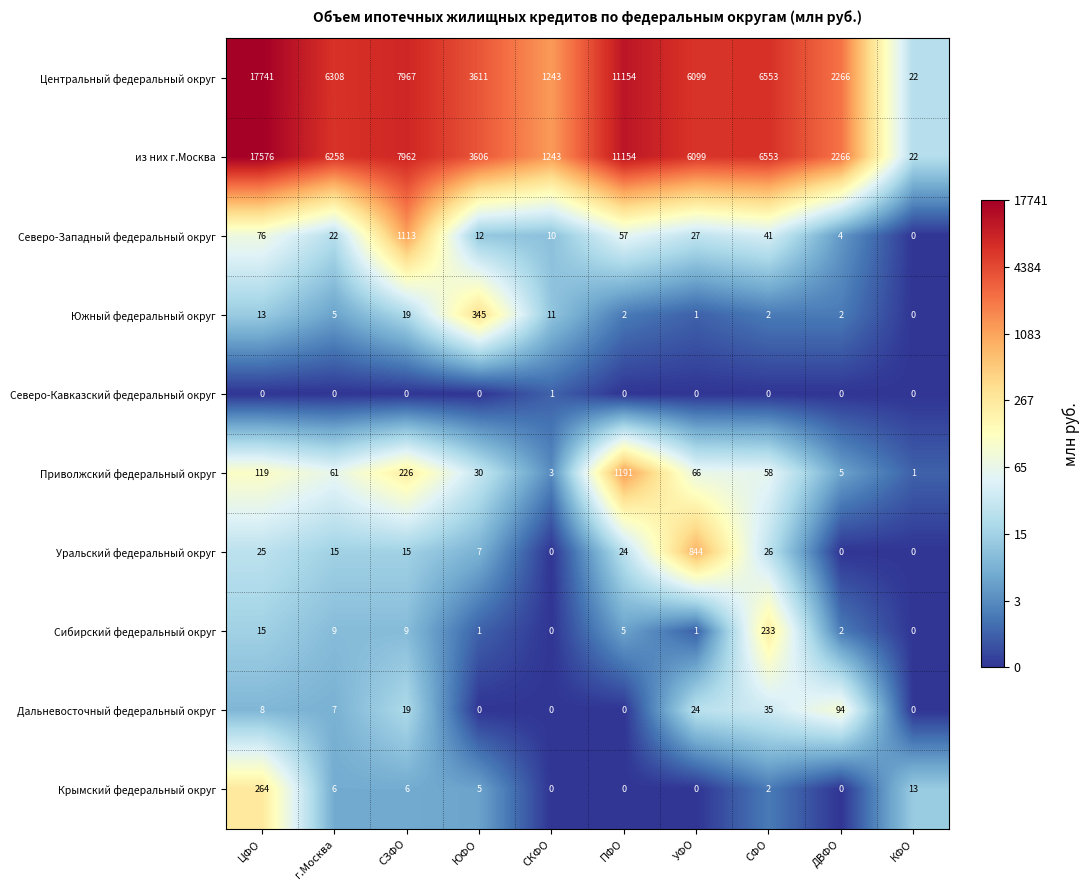

What is the average value of the Сибирский федеральный округ series?

28